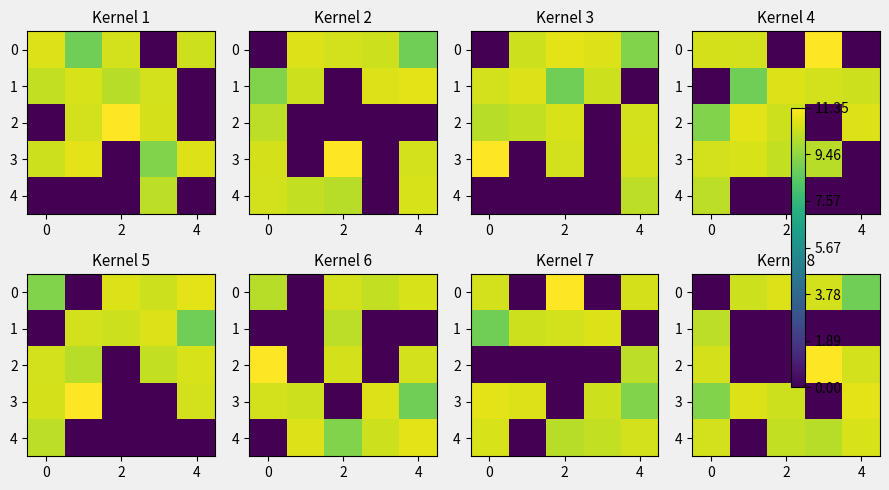

Count the number of categories in the chart.

5